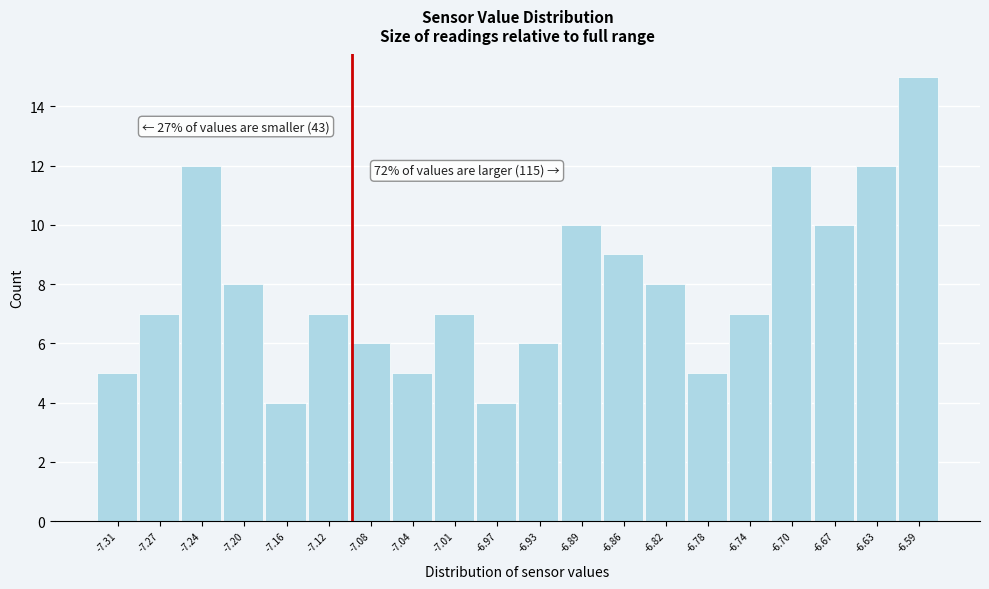

Which range on the x-axis has the tallest bar?

-6.608 to -6.570